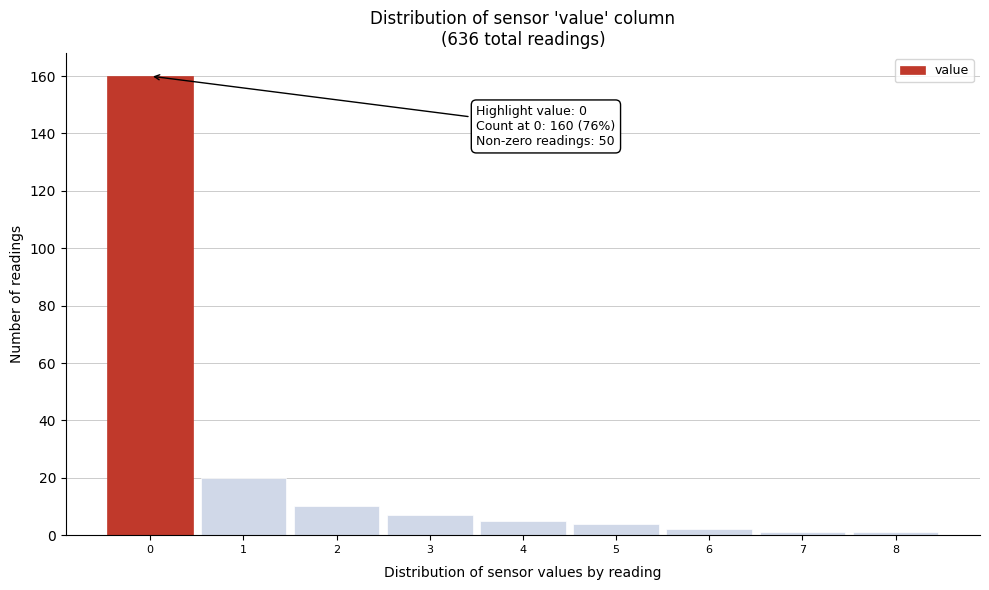

Which range on the x-axis has the tallest bar?

-0.5 to 0.5